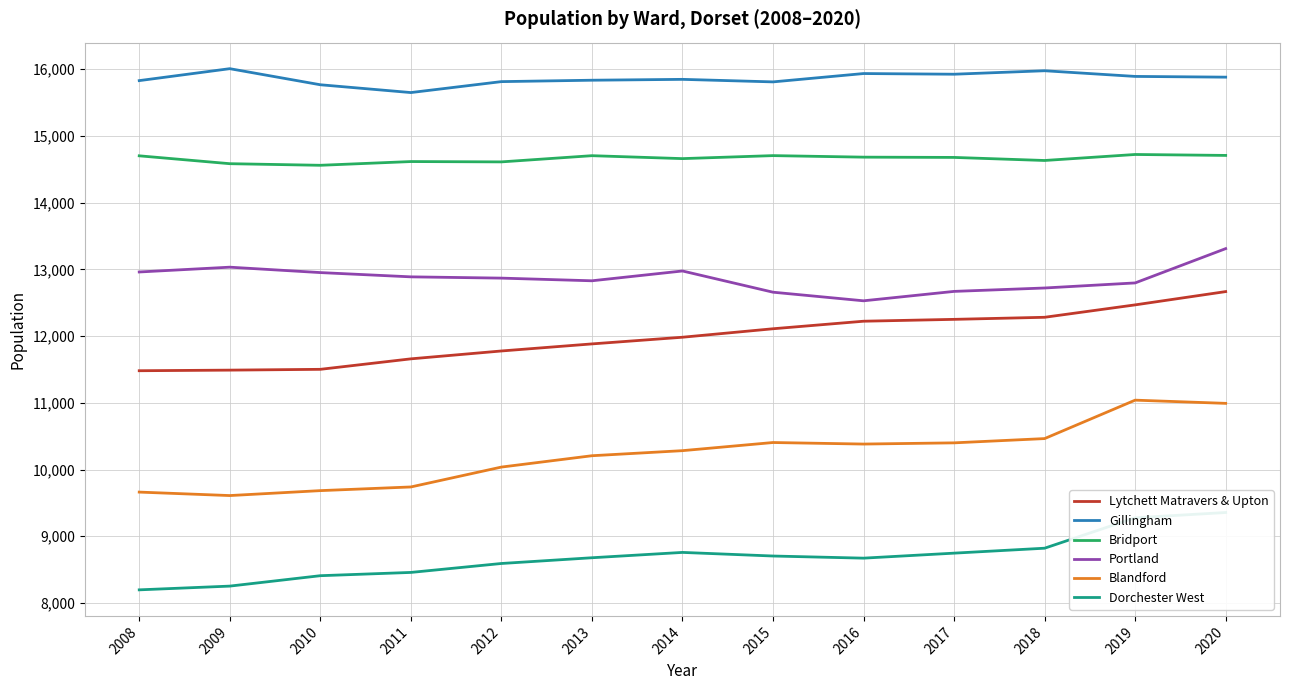

How many data points in Dorchester West are above 8678?

6